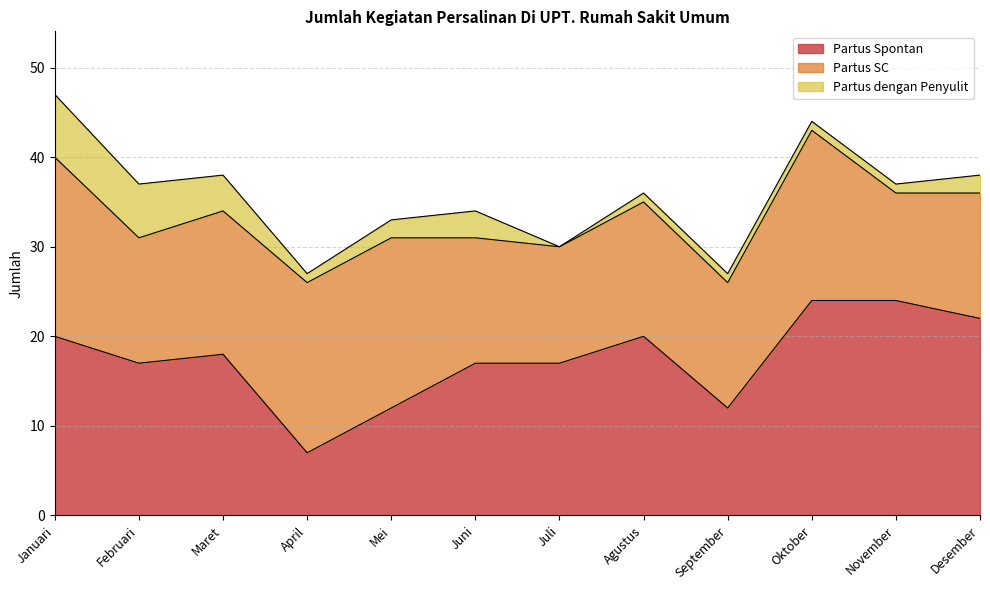

True or false: Partus dengan Penyulit has a value of 2 at November.

False